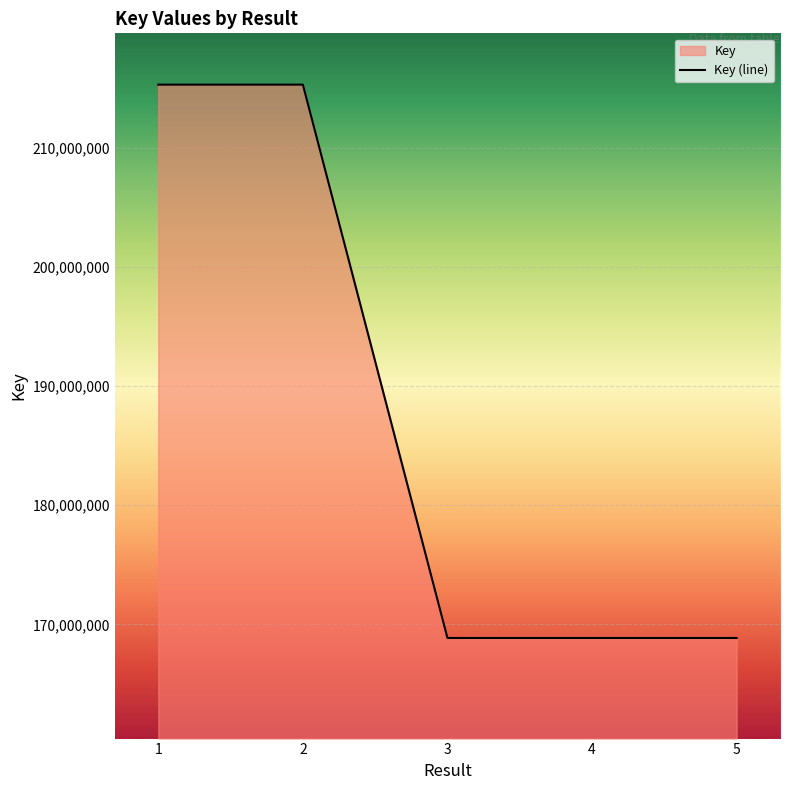

What is the change in value from 2 to 4?

-46444310